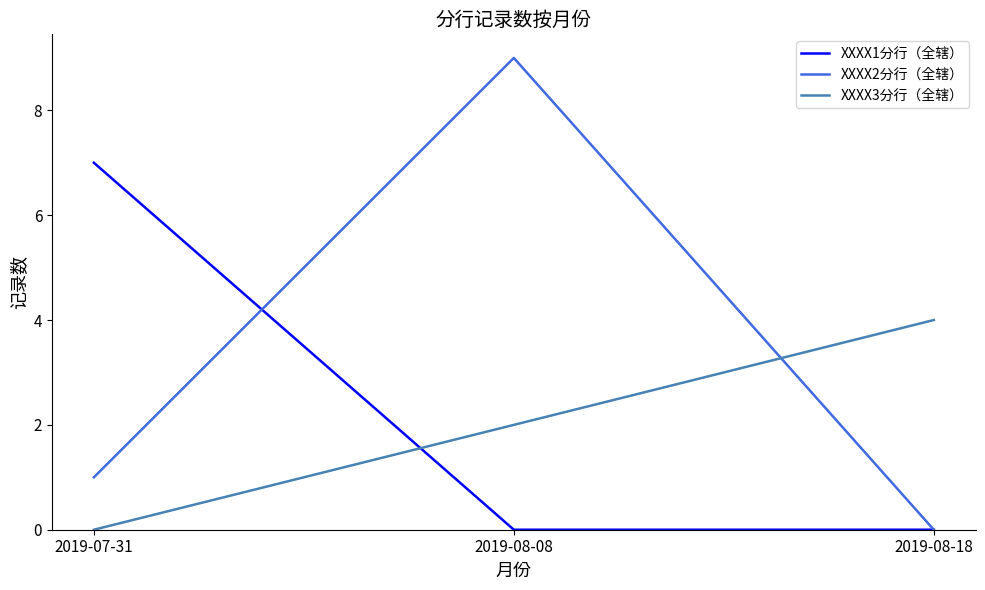

Rank the series by their maximum value, from highest to lowest.

XXXX2分行（全辖）, XXXX1分行（全辖）, XXXX3分行（全辖）